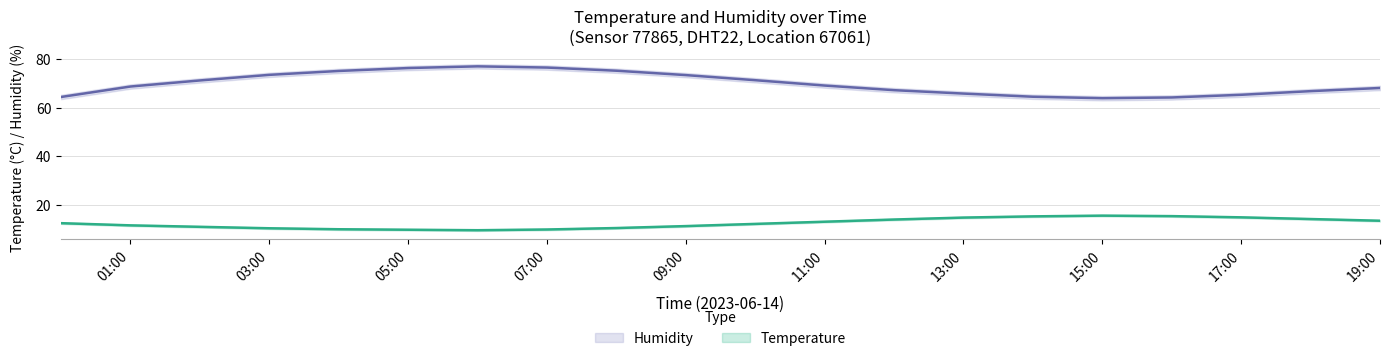

Which series has the largest total across all categories?

humidity